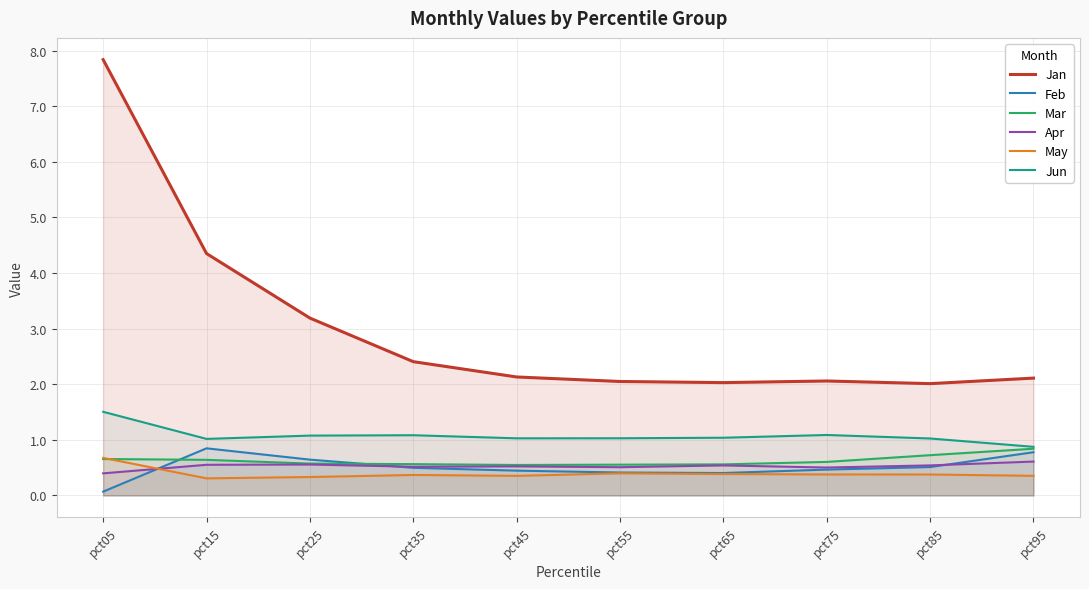

Reading right to left, extract all data points from this chart.

Jan: 2.1	2.0	2.1	2.0	2.1	2.1	2.4	3.2	4.4	7.8
Feb: 0.8	0.5	0.5	0.4	0.4	0.4	0.5	0.6	0.8	0.1
Mar: 0.8	0.7	0.6	0.6	0.6	0.5	0.6	0.6	0.6	0.7
Apr: 0.6	0.5	0.5	0.5	0.5	0.5	0.5	0.6	0.6	0.4
May: 0.4	0.4	0.4	0.4	0.4	0.4	0.4	0.3	0.3	0.7
Jun: 0.9	1.0	1.1	1.0	1.0	1.0	1.1	1.1	1.0	1.5